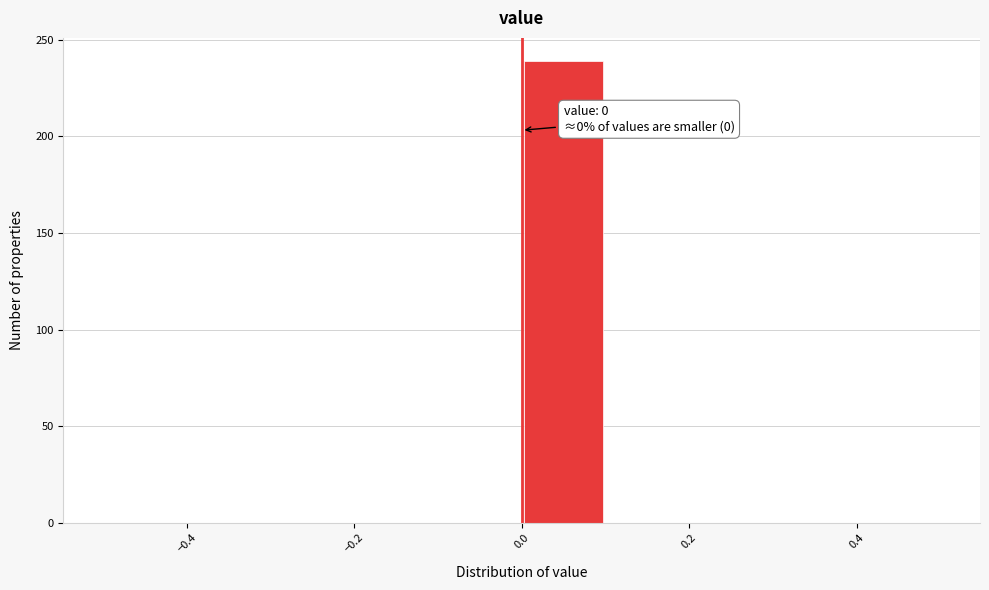

Over which range of the x-axis is the bar tallest?

0.0 to 0.1